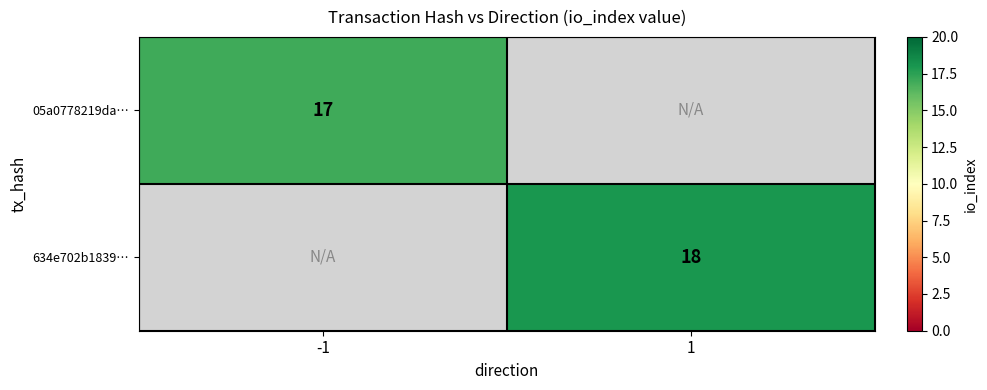

True or false: 634e702b1839… has a value of 11 at 1.

False